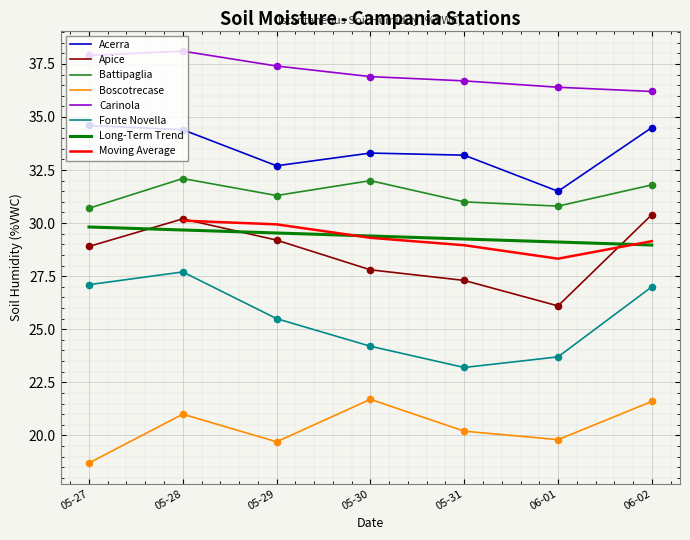

At how many categories does at least one series exceed 20?

7